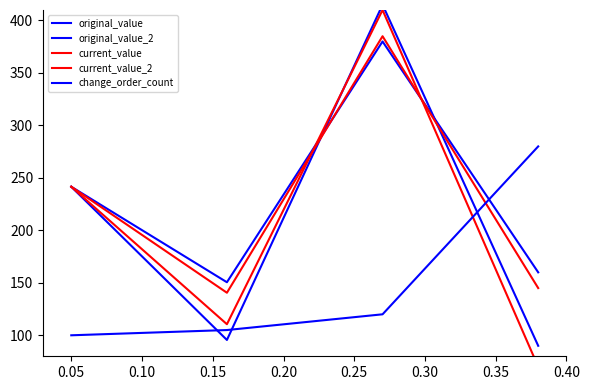

How many categories are shown in the chart?

4